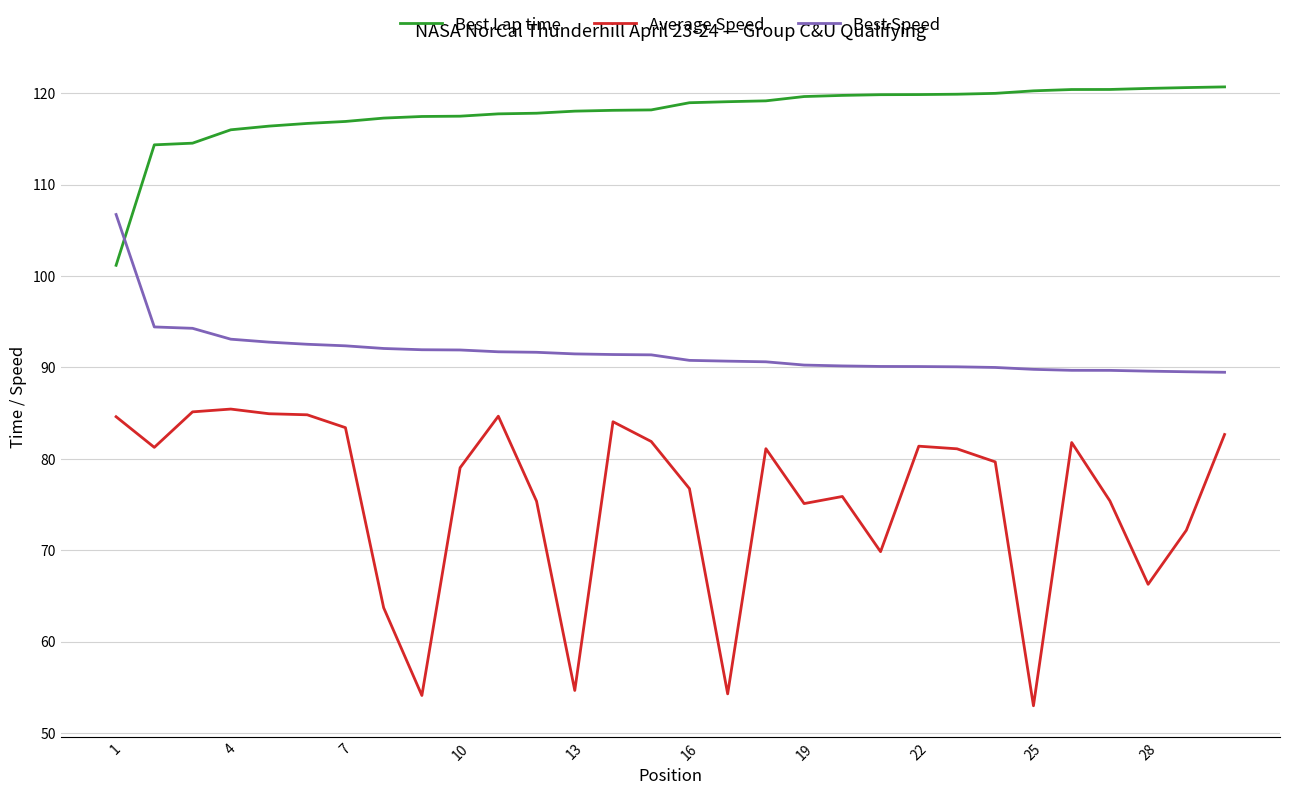

Which series has the largest total across all categories?

Best Lap time